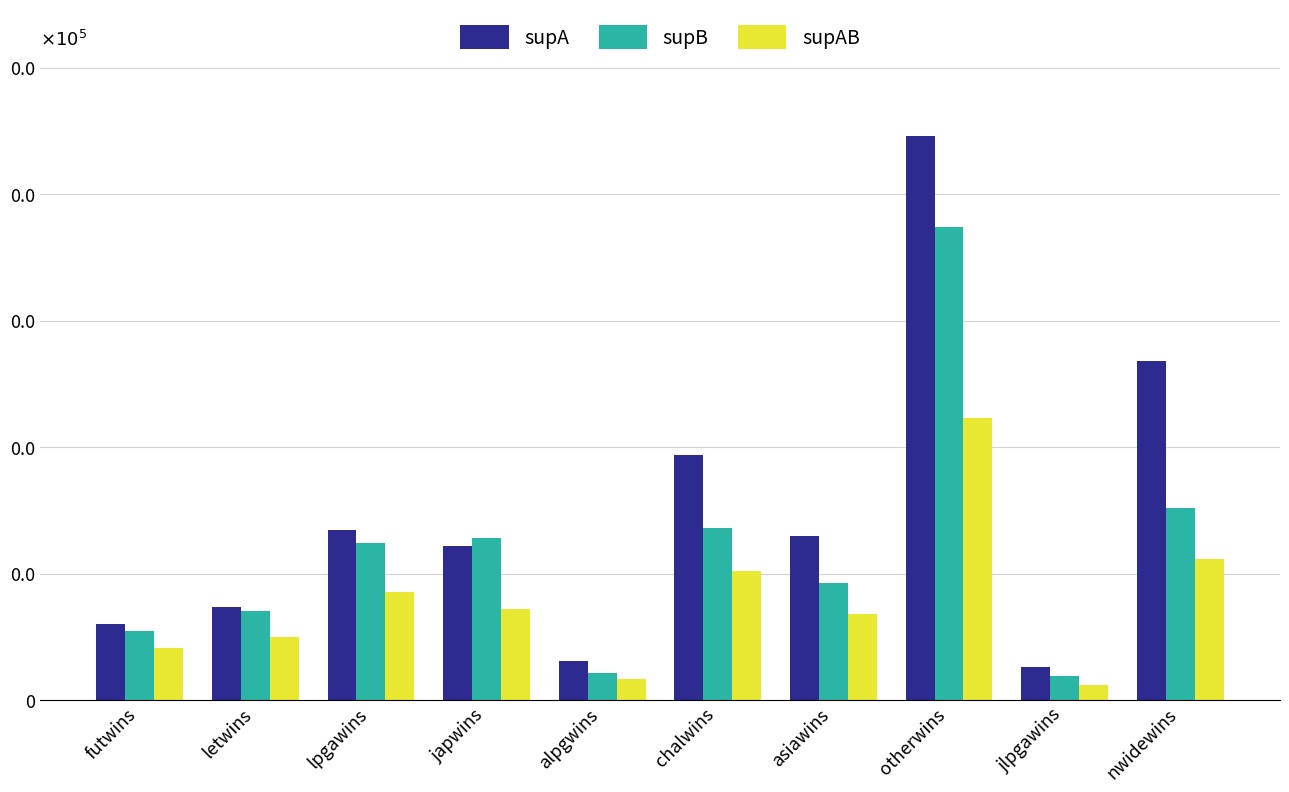

What is the label of the 5th bar from the left?

alpgwins